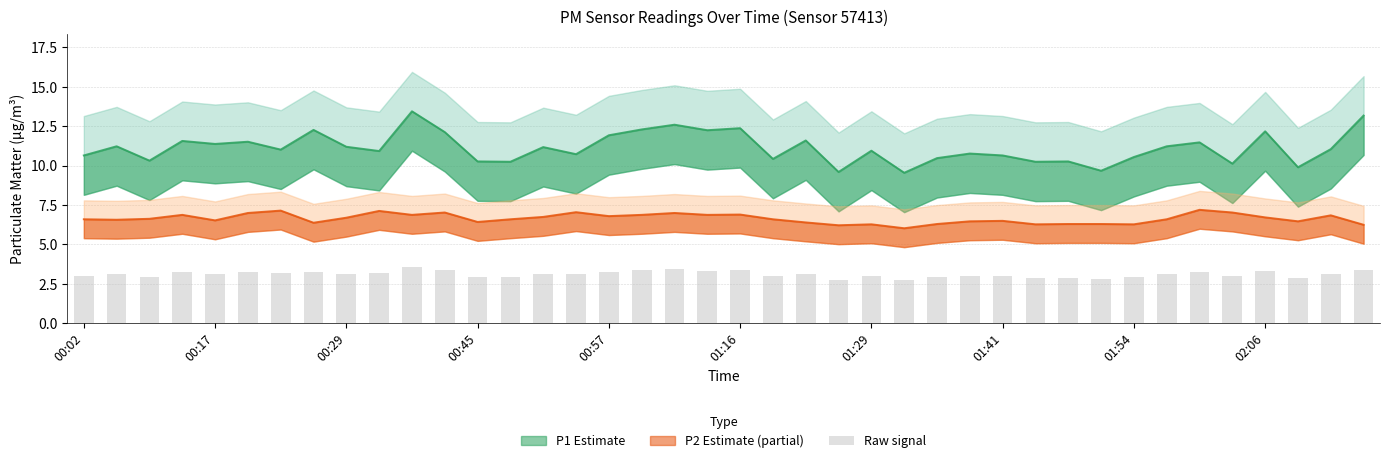

What is the sum of the values at 00:57 and 35?

6.1